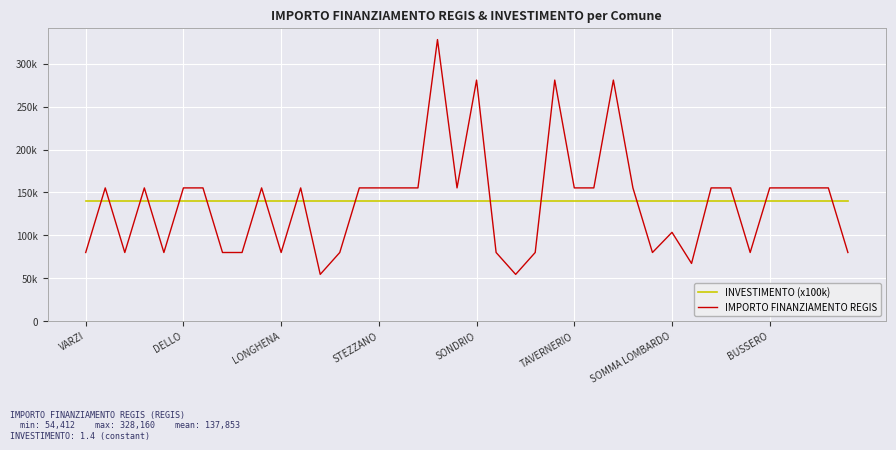

What are all the series names shown in the legend?

INVESTIMENTO (x100k), IMPORTO FINANZIAMENTO REGIS